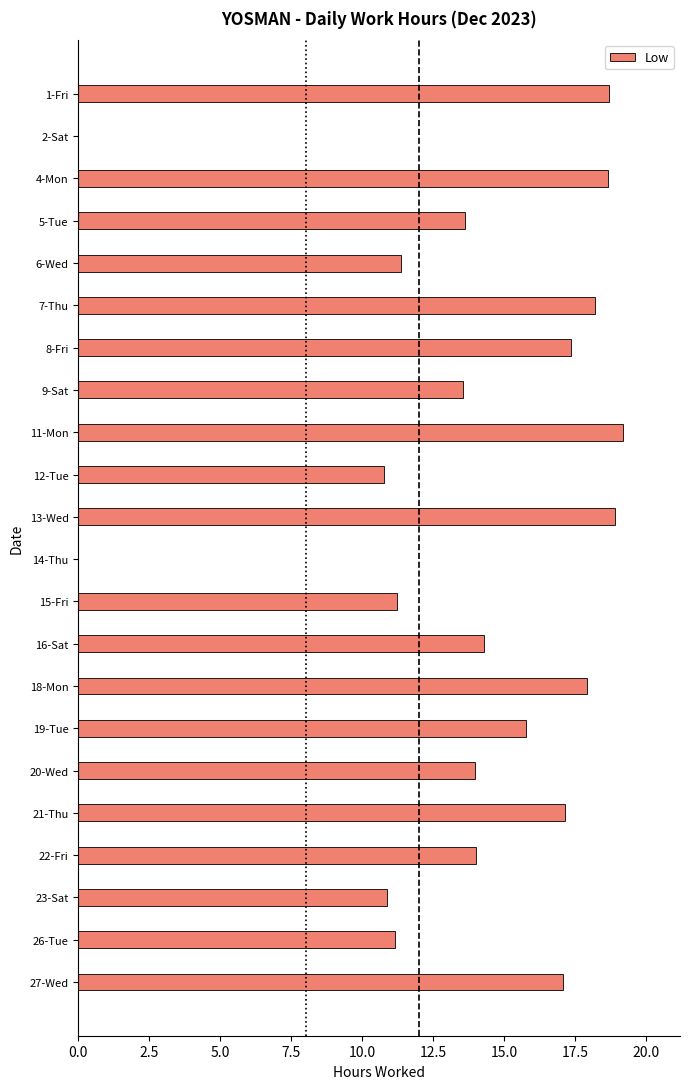

Does the chart contain stacked bars?

No